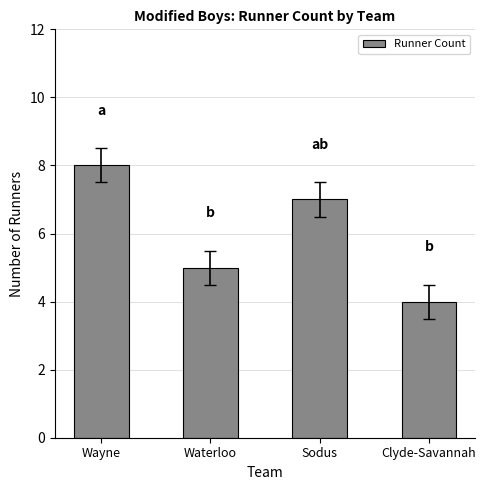

What is the label of the 4th bar from the left?

Clyde-Savannah